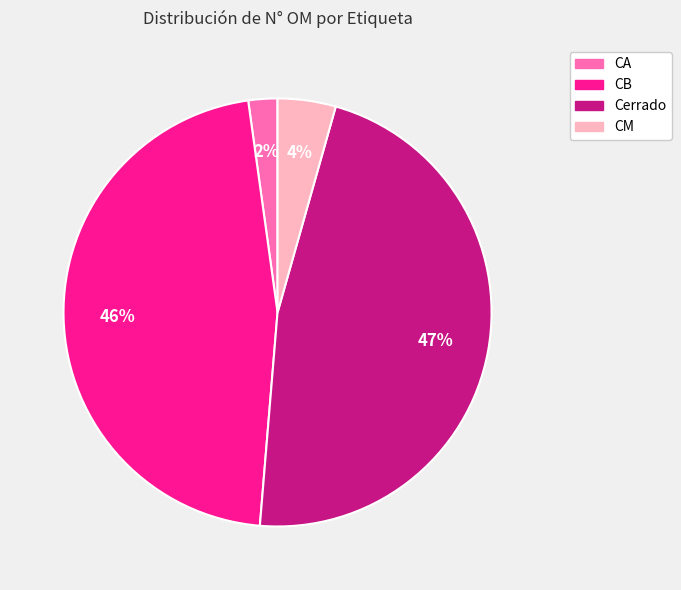

Between CM and Cerrado, which is larger?

Cerrado